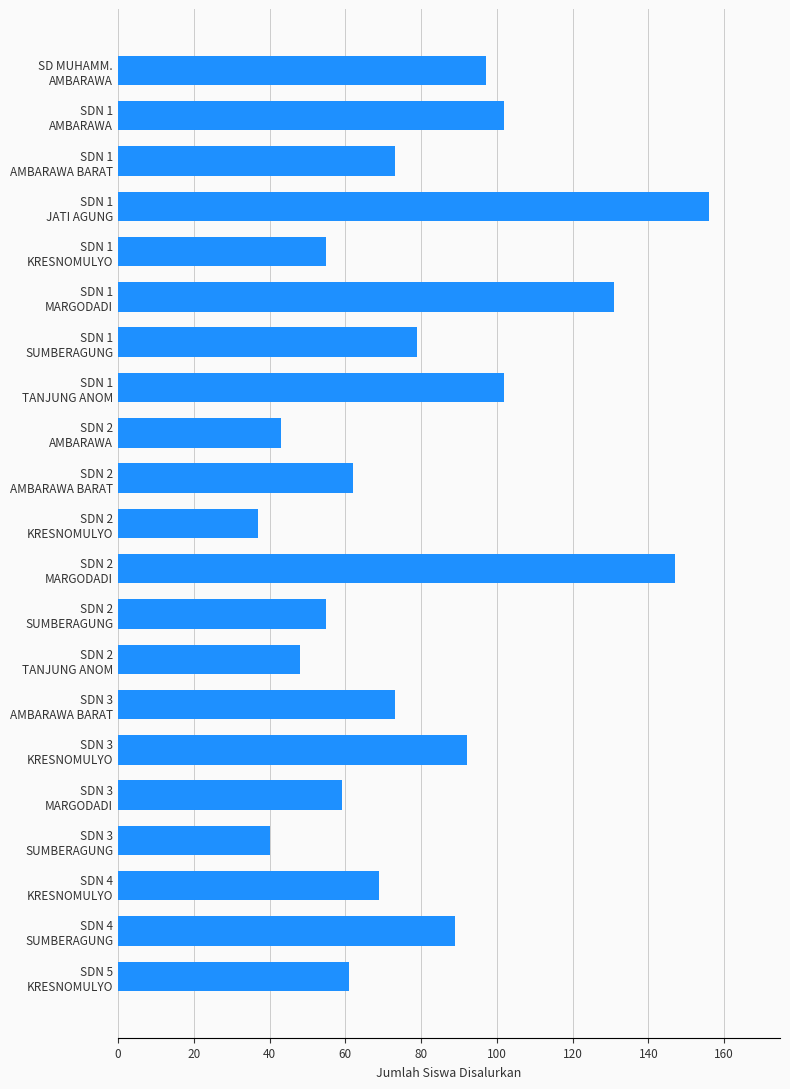

What is the minimum value shown in the chart?

37